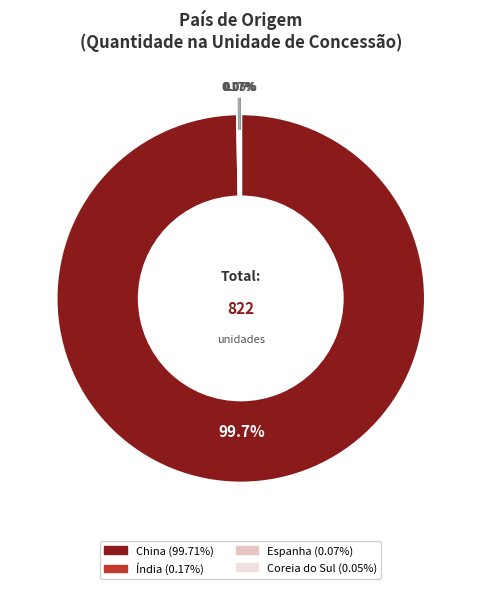

Which category accounts for the majority?

China